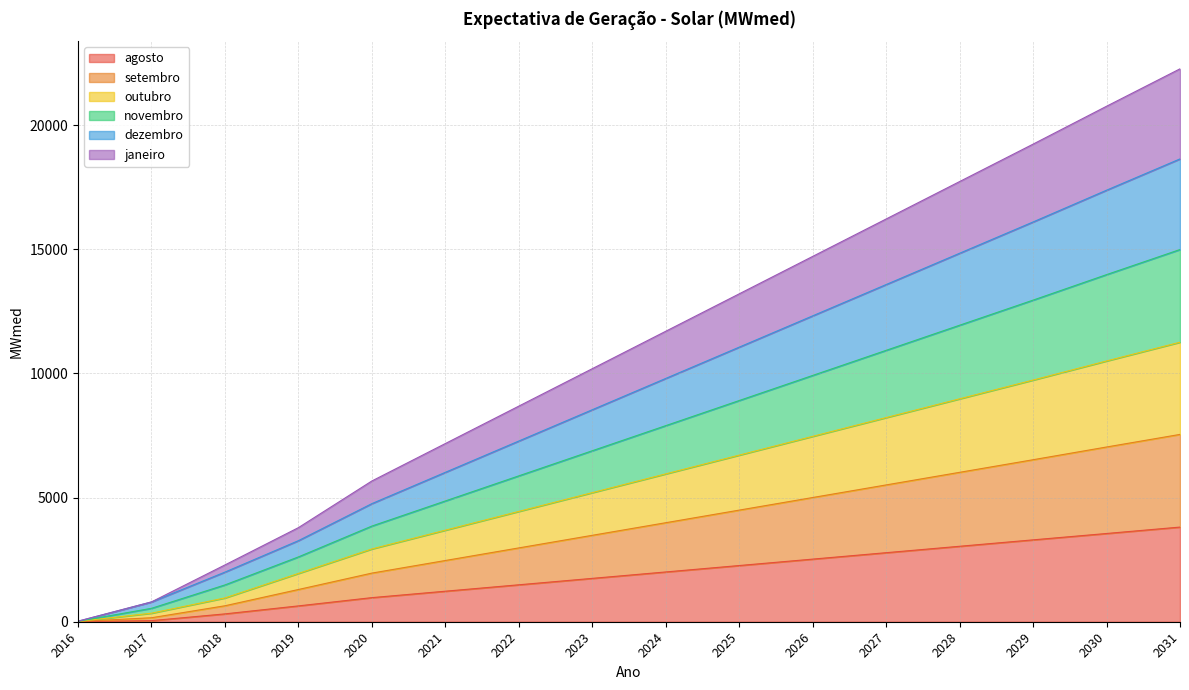

Is it true that agosto equals 4769.7 at 2029?

False